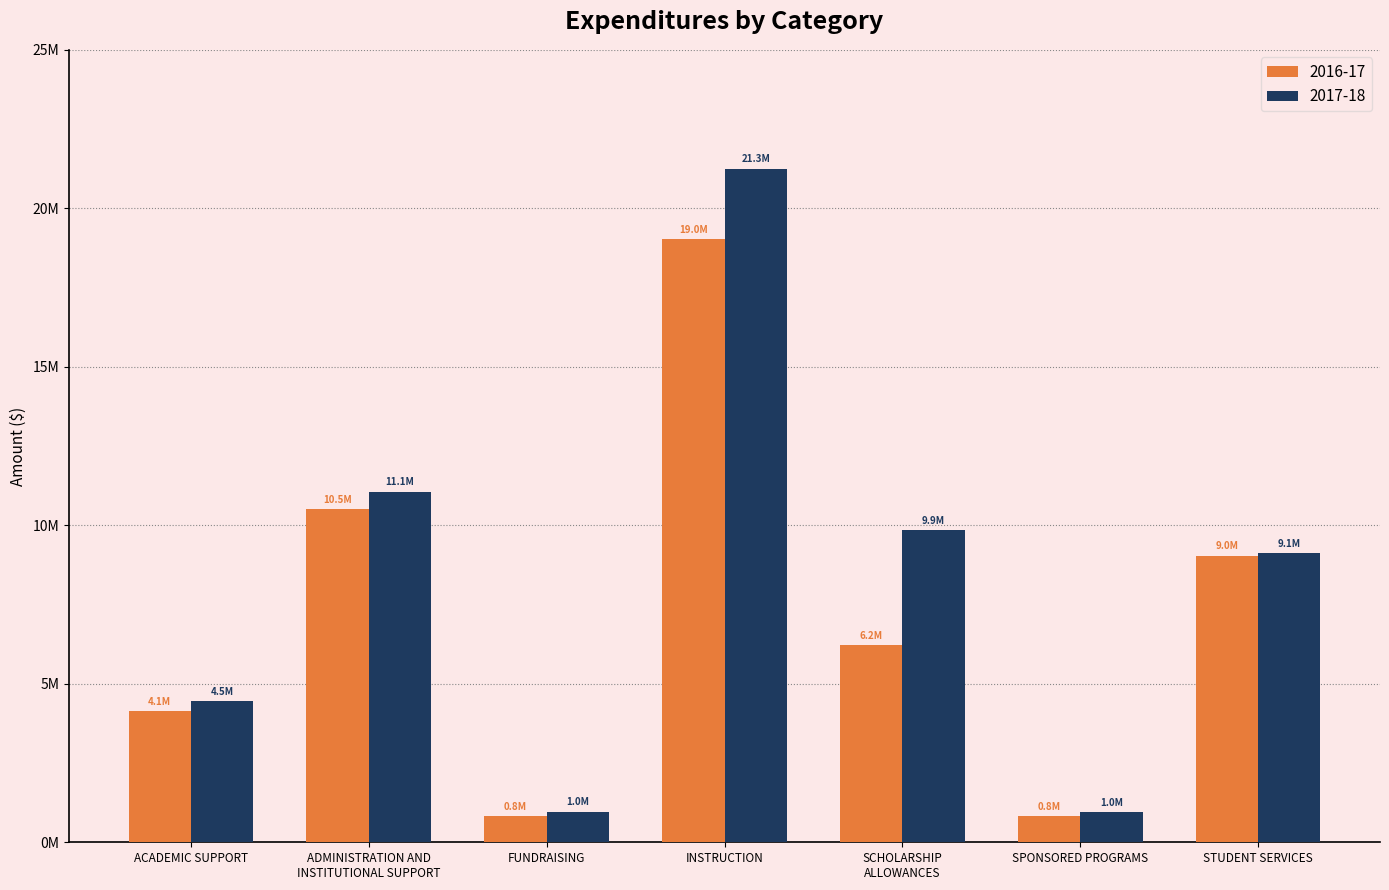

What is the difference between the 2017-18 values at INSTRUCTION and STUDENT SERVICES?

12137452